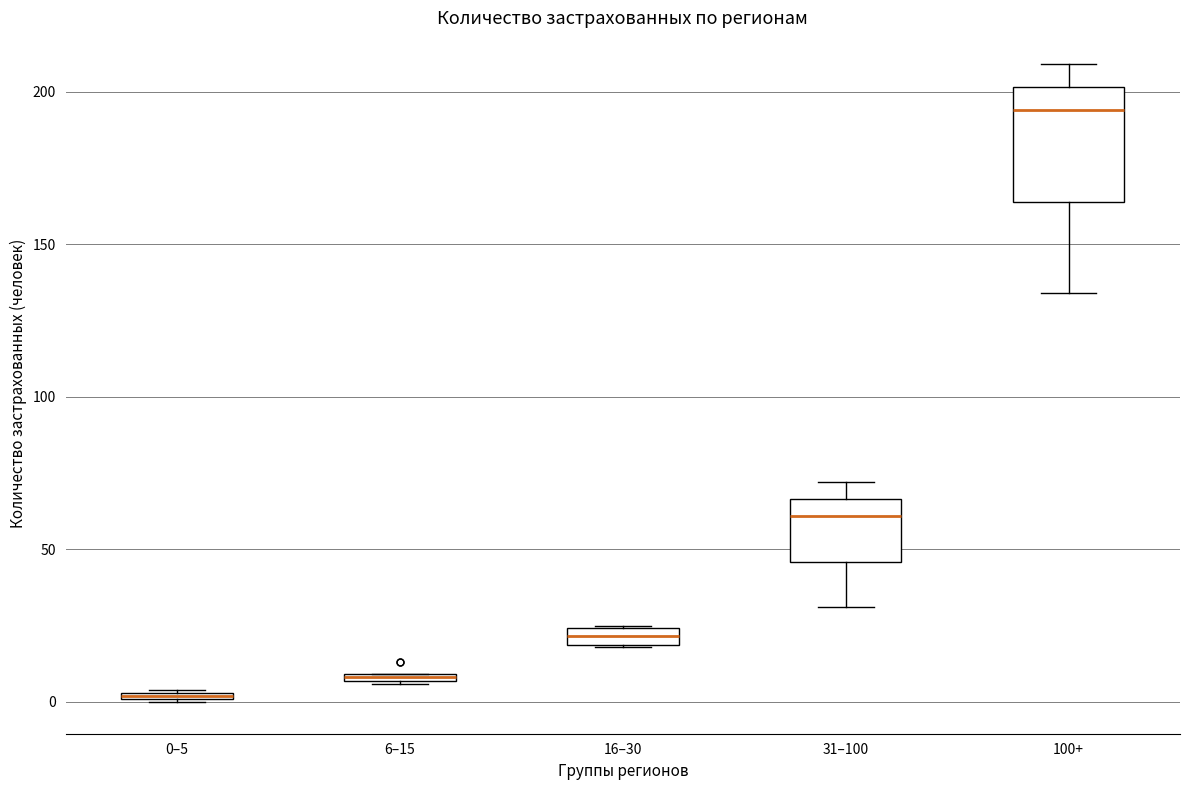

Which box is the tallest, from its lower edge to its upper edge?

100+